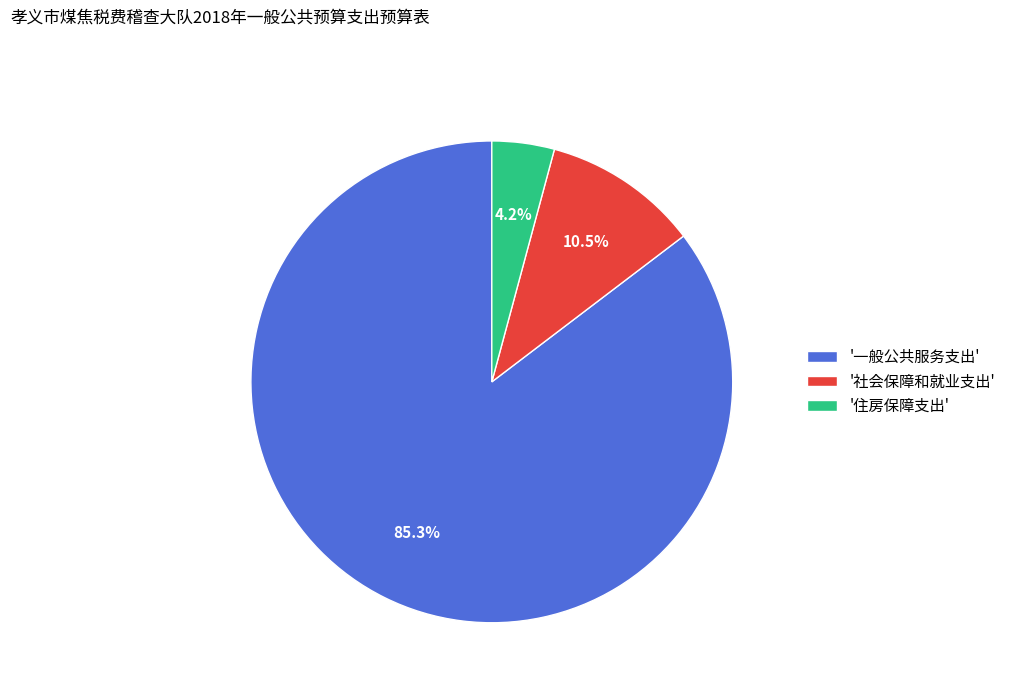

Between '一般公共服务支出' and '社会保障和就业支出', which is larger?

'一般公共服务支出'